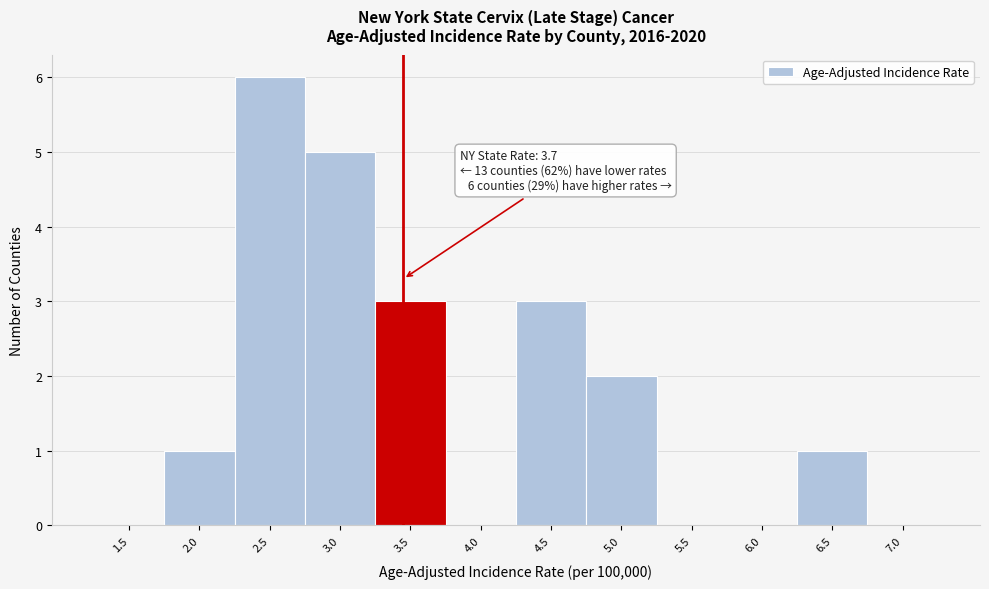

Reading left to right, list all the values displayed in this chart.

1.5=0	2.0=1	2.5=6	3.0=5	3.5=3	4.0=0	4.5=3	5.0=2	5.5=0	6.0=0	6.5=1	7.0=0